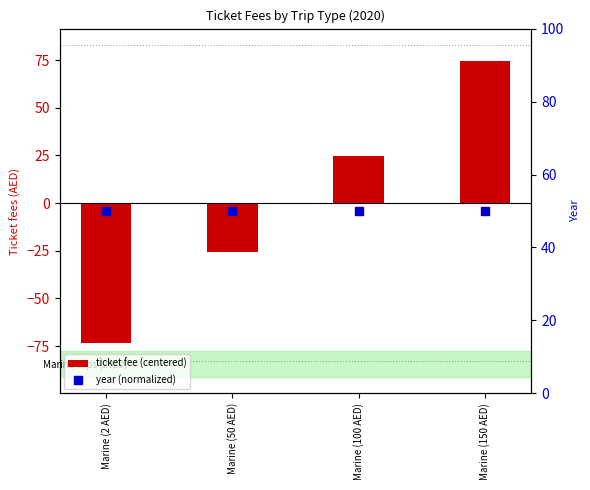

At how many categories does at least one series exceed -12?

4